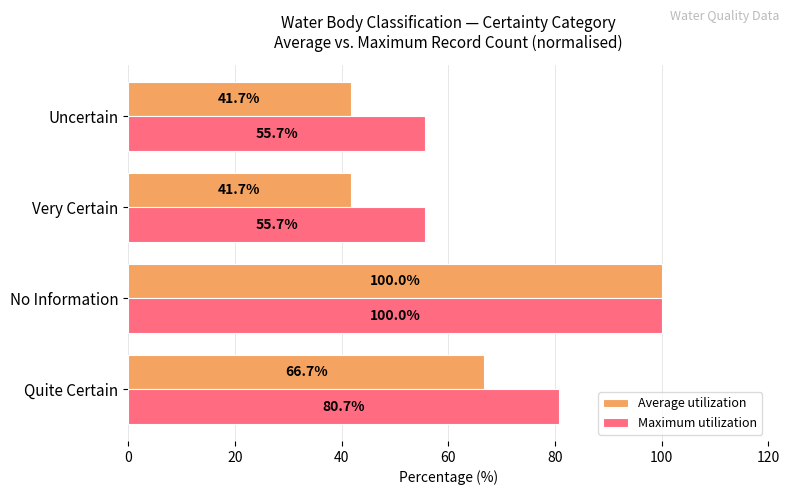

What is the difference between the maximum and minimum values in the Maximum utilization series?

44.3